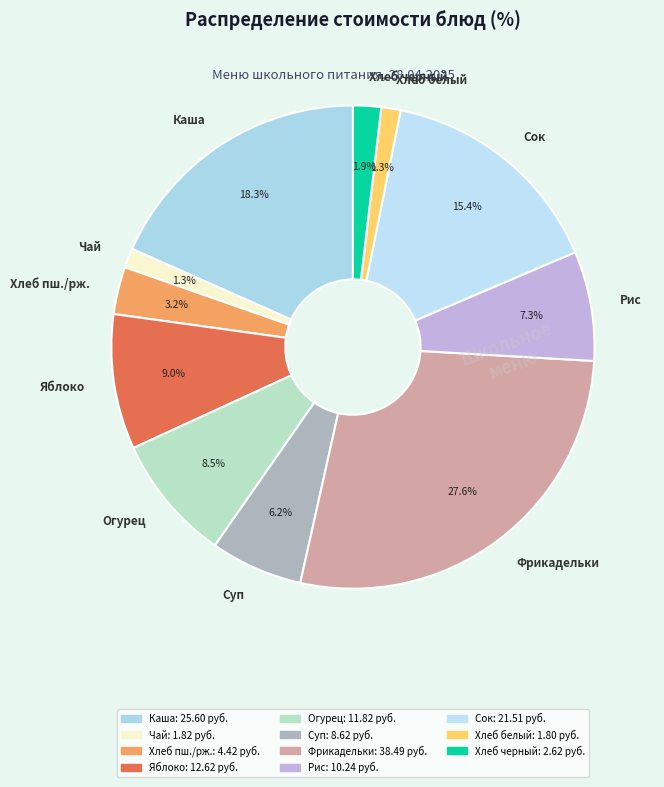

Count the number of slices in the pie.

11